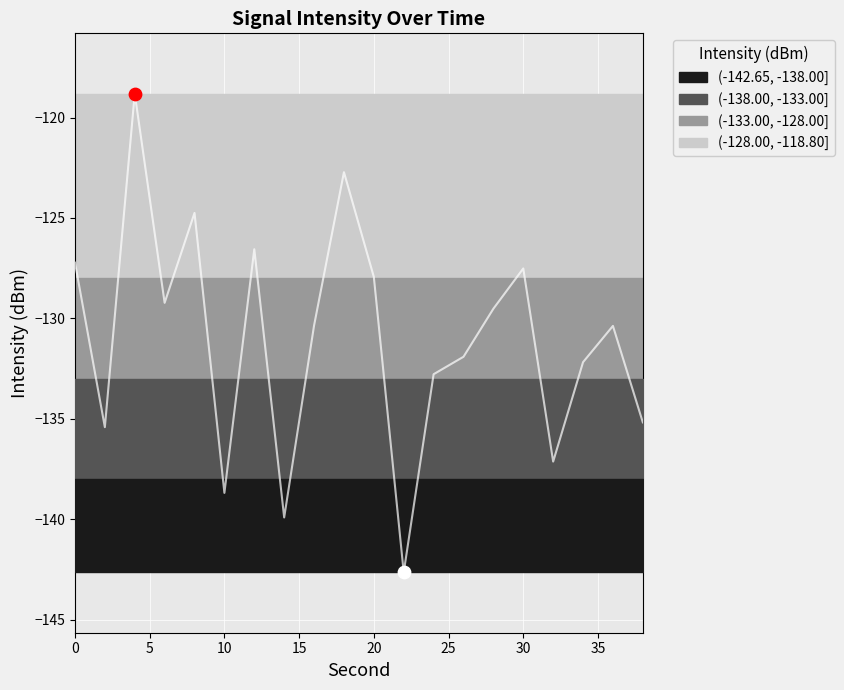

What is the change in value from 20 to 28?

-1.6